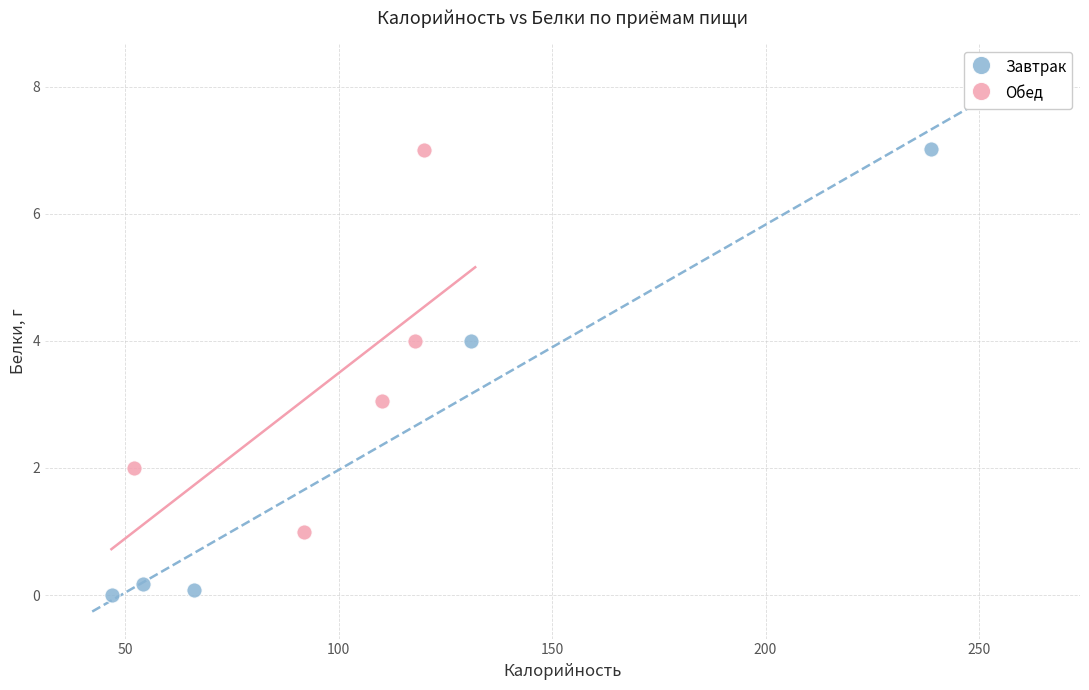

Which series has the largest Y range (max minus min)?

Завтрак